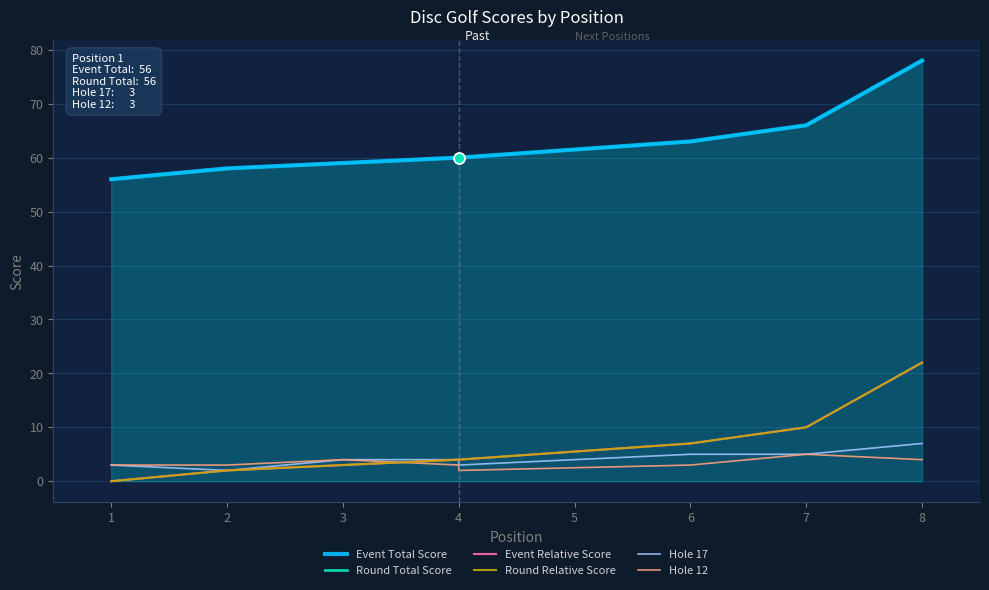

Is the value of Hole 17 at 1 greater than the value of Event Total Score at 8?

No